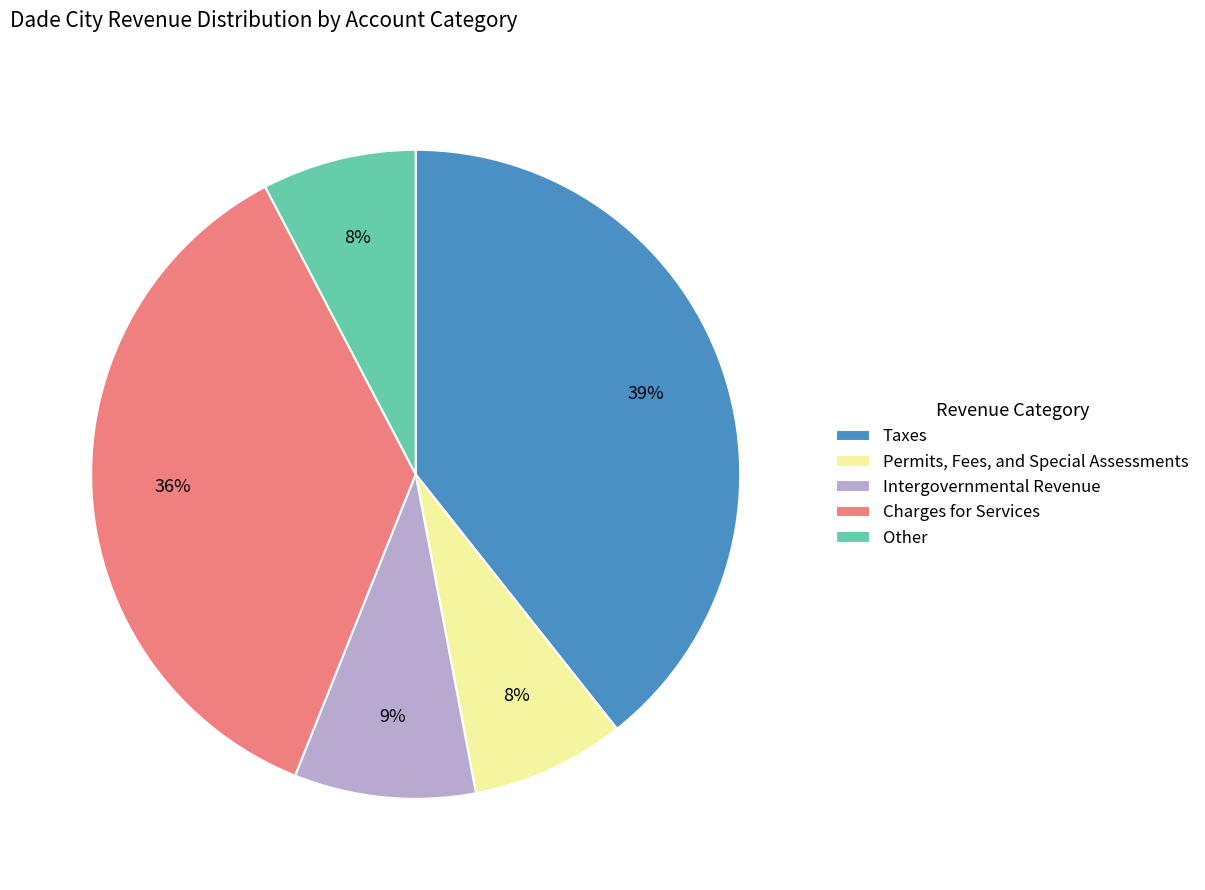

Is the sum of Taxes and Intergovernmental Revenue greater than half?

No